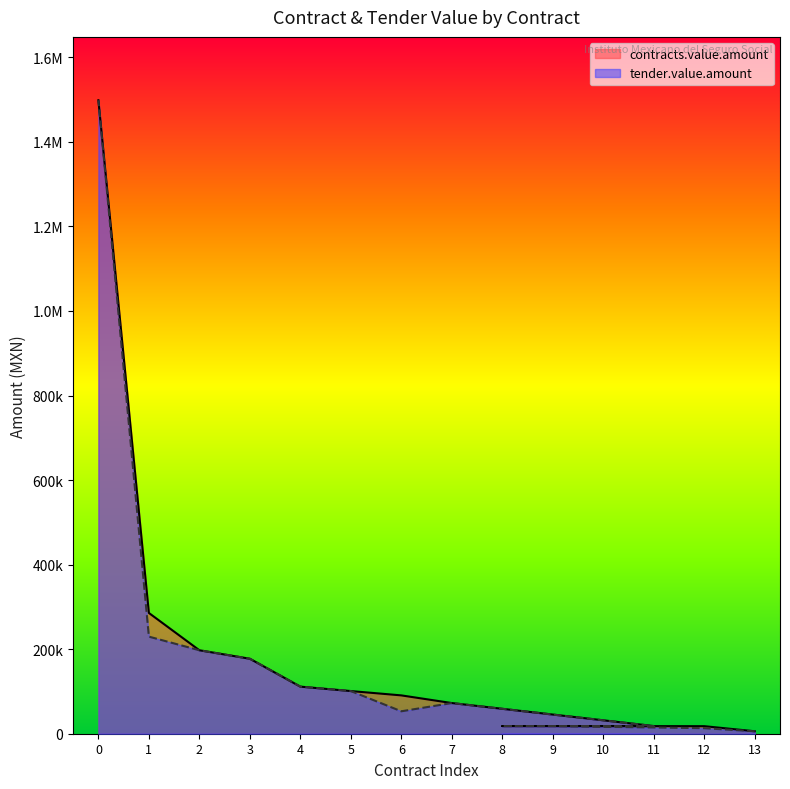

Which series has the widest spread of values?

contracts.value.amount